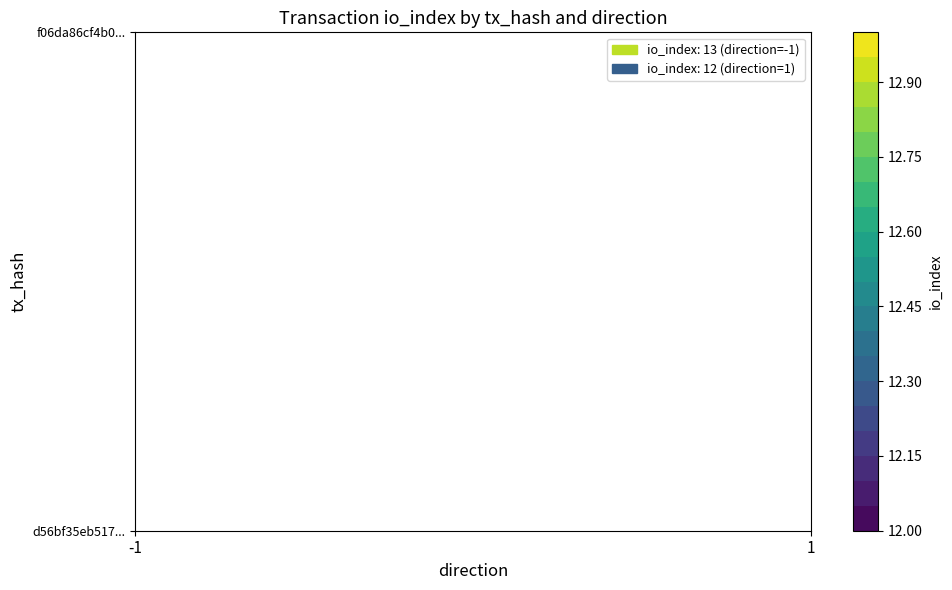

The value of d56bf35eb5179f84543dc6dcaff5d0640bc7350 at io_index is 13. True or false?

True